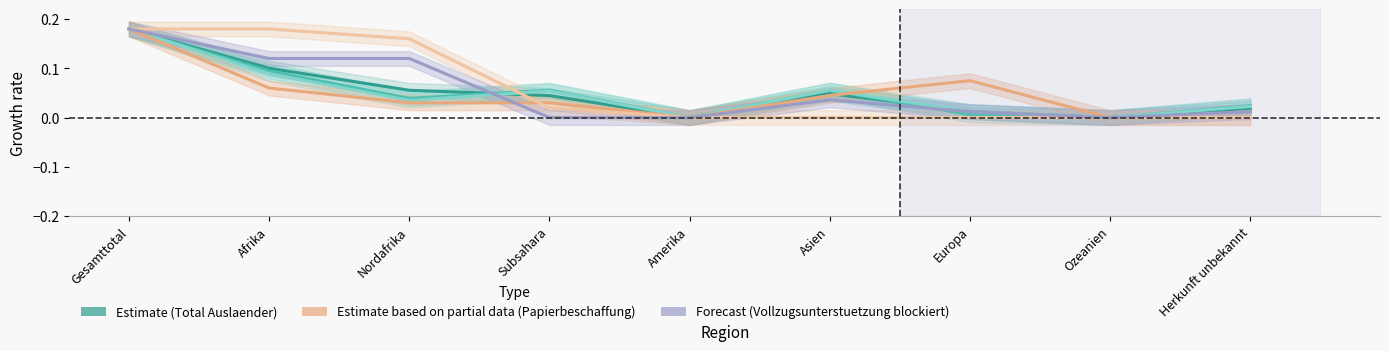

What is the label of the 9th point from the left?

Herkunft unbekannt